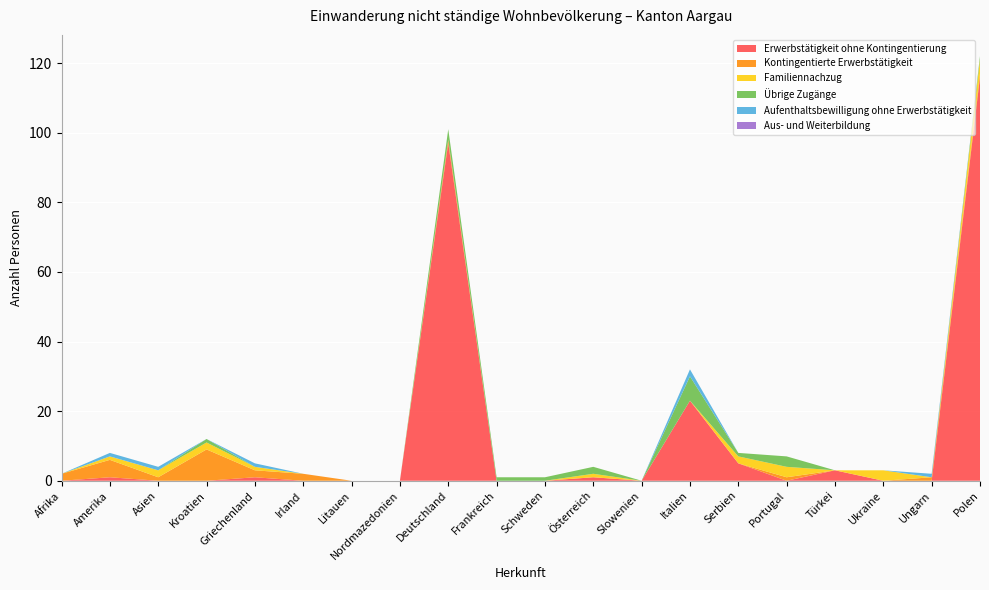

Reading left to right, list all the values displayed in this chart.

Erwerbstätigkeit ohne Kontingentierung: Afrika=0	Amerika=1	Asien=0	Kroatien=0	Griechenland=1	Irland=0	Litauen=0	Nordmazedonien=0	Deutschland=97	Frankreich=0	Schweden=0	Österreich=1	Slowenien=0	Italien=23	Serbien=5	Portugal=0	Türkei=3	Ukraine=0	Ungarn=0	Polen=116
Kontingentierte Erwerbstätigkeit: Afrika=2	Amerika=5	Asien=1	Kroatien=9	Griechenland=2	Irland=2	Litauen=0	Nordmazedonien=0	Deutschland=1	Frankreich=0	Schweden=0	Österreich=0	Slowenien=0	Italien=0	Serbien=0	Portugal=1	Türkei=0	Ukraine=0	Ungarn=1	Polen=1
Familiennachzug: Afrika=0	Amerika=1	Asien=2	Kroatien=2	Griechenland=1	Irland=0	Litauen=0	Nordmazedonien=0	Deutschland=0	Frankreich=0	Schweden=0	Österreich=1	Slowenien=0	Italien=0	Serbien=2	Portugal=3	Türkei=0	Ukraine=3	Ungarn=0	Polen=4
Übrige Zugänge: Afrika=0	Amerika=0	Asien=0	Kroatien=1	Griechenland=0	Irland=0	Litauen=0	Nordmazedonien=0	Deutschland=3	Frankreich=1	Schweden=1	Österreich=2	Slowenien=0	Italien=7	Serbien=1	Portugal=3	Türkei=0	Ukraine=0	Ungarn=0	Polen=1
Aufenthaltsbewilligung ohne Erwerbstätigkeit: Afrika=0	Amerika=1	Asien=1	Kroatien=0	Griechenland=1	Irland=0	Litauen=0	Nordmazedonien=0	Deutschland=0	Frankreich=0	Schweden=0	Österreich=0	Slowenien=0	Italien=2	Serbien=0	Portugal=0	Türkei=0	Ukraine=0	Ungarn=1	Polen=0
Aus- und Weiterbildung: Afrika=0	Amerika=0	Asien=0	Kroatien=0	Griechenland=0	Irland=0	Litauen=0	Nordmazedonien=0	Deutschland=0	Frankreich=0	Schweden=0	Österreich=0	Slowenien=0	Italien=0	Serbien=0	Portugal=0	Türkei=0	Ukraine=0	Ungarn=0	Polen=0